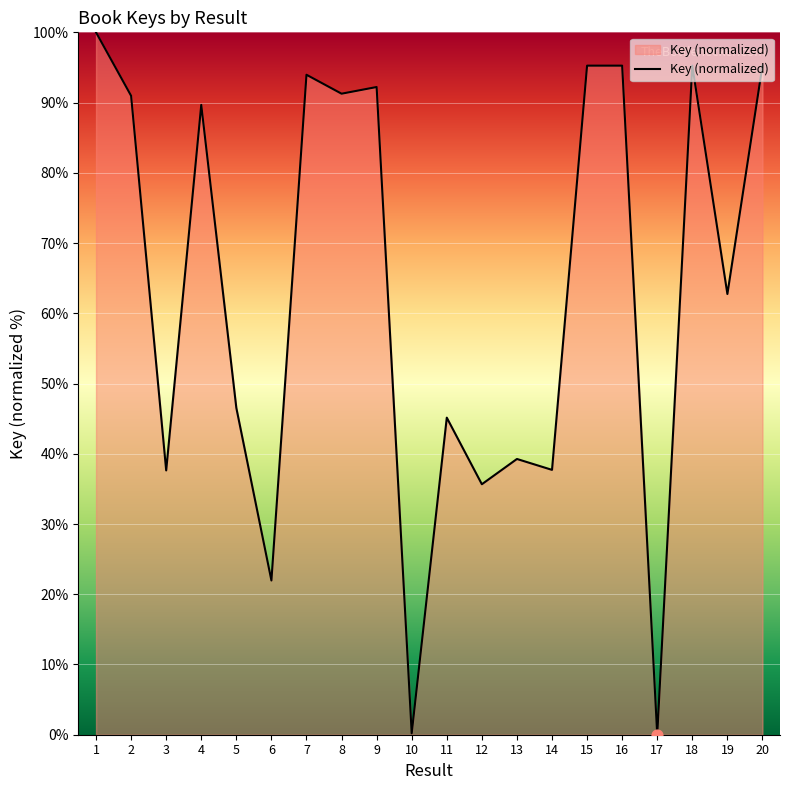

Approximately how many times larger is the value at 9 compared to 5?

2.0